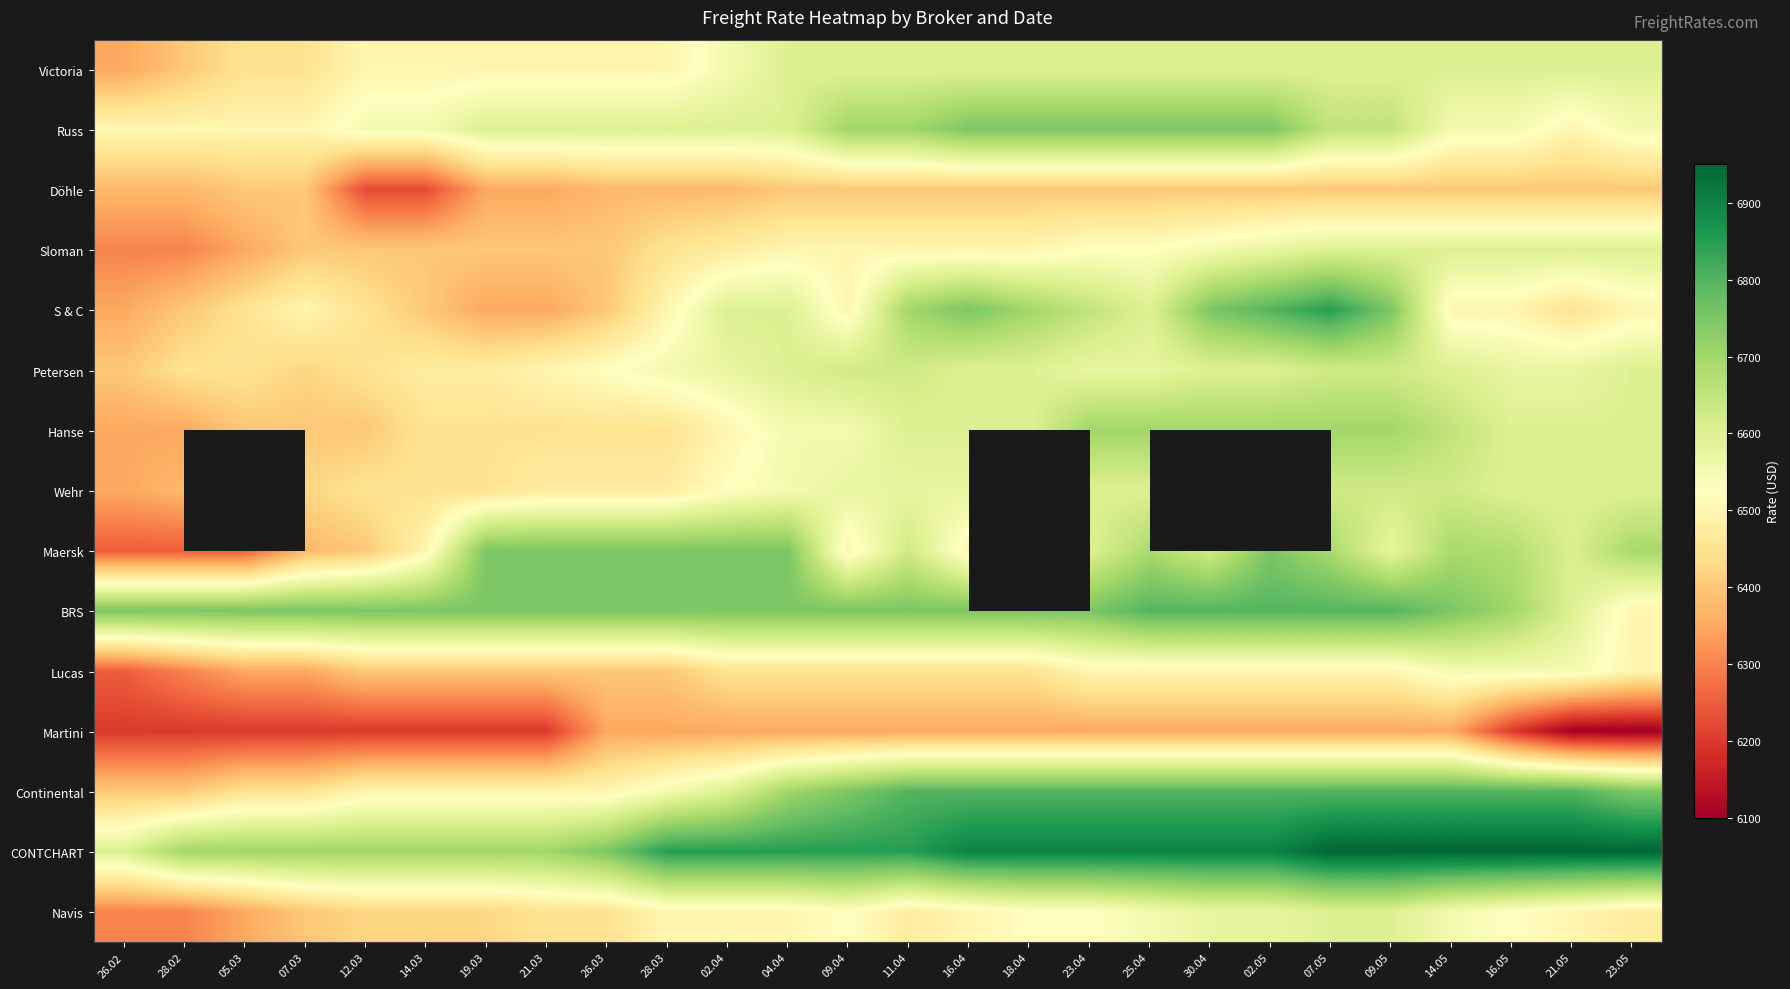

Between 25.04 and 16.05, which is larger?

25.04